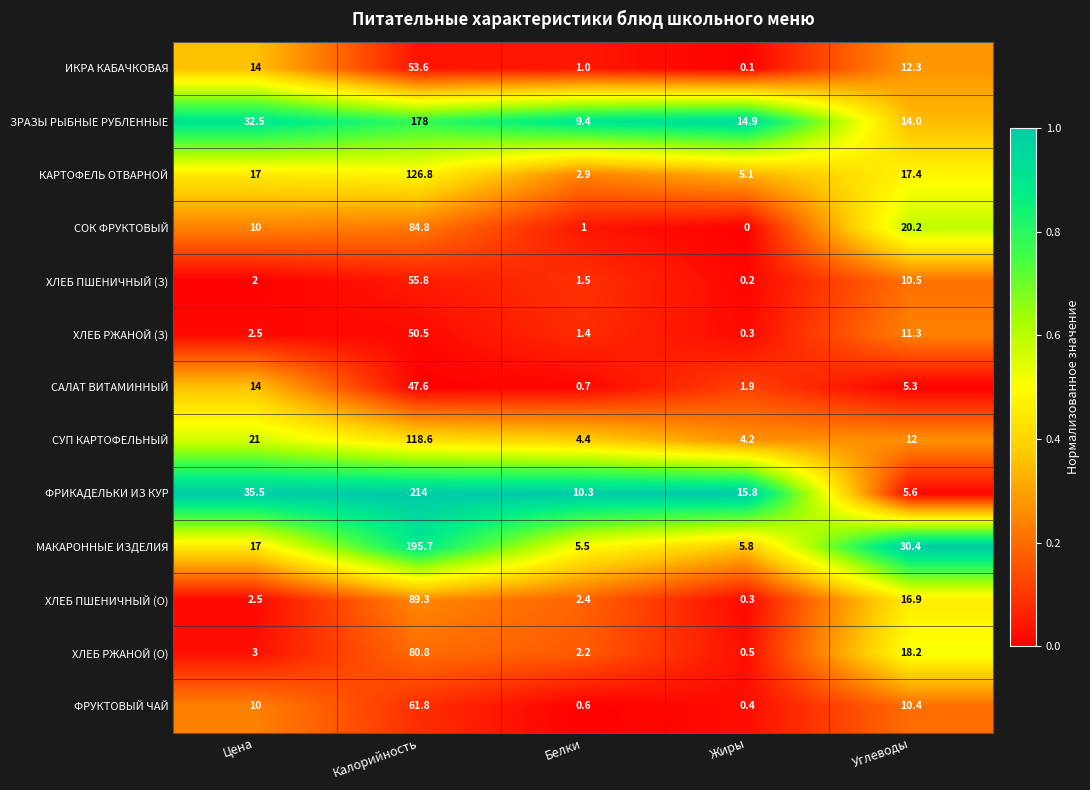

The ХЛЕБ ПШЕНИЧНЫЙ (О) series shows 22.2 at Углеводы. True or false?

False